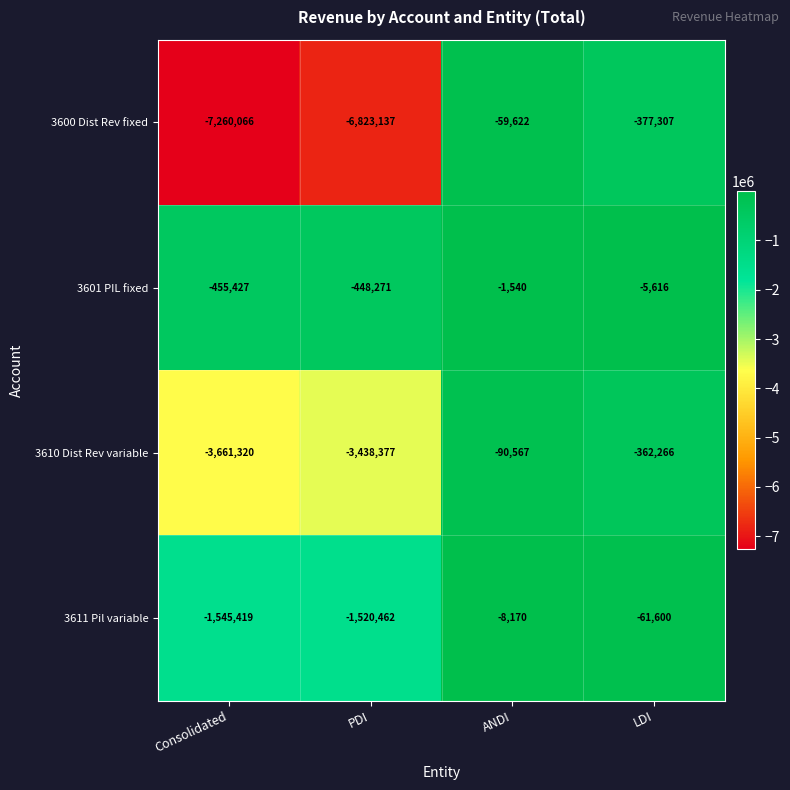

Reading left to right, transcribe all the data shown in this chart.

3600 Dist Rev fixed: -7260066	-6823137	-59622	-377307
3601 PIL fixed: -455427	-448271	-1540	-5616
3610 Dist Rev variable: -3661320	-3438377	-90567	-362266
3611 Pil variable: -1545419	-1520462	-8170	-61600